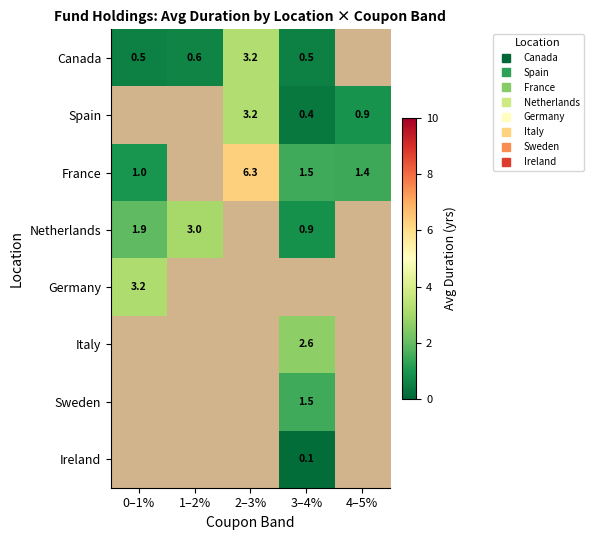

What is the minimum value for Germany?

3.2